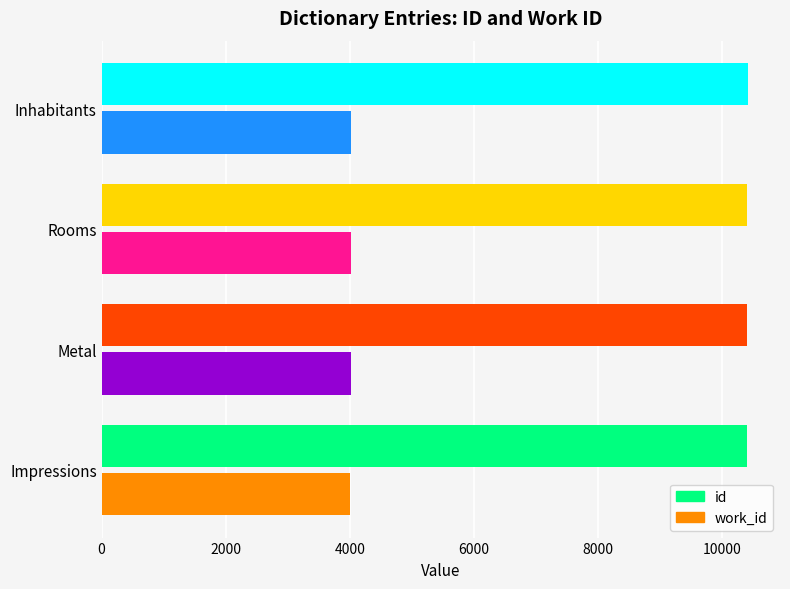

Rank the series at Metal from highest to lowest value.

id, work_id